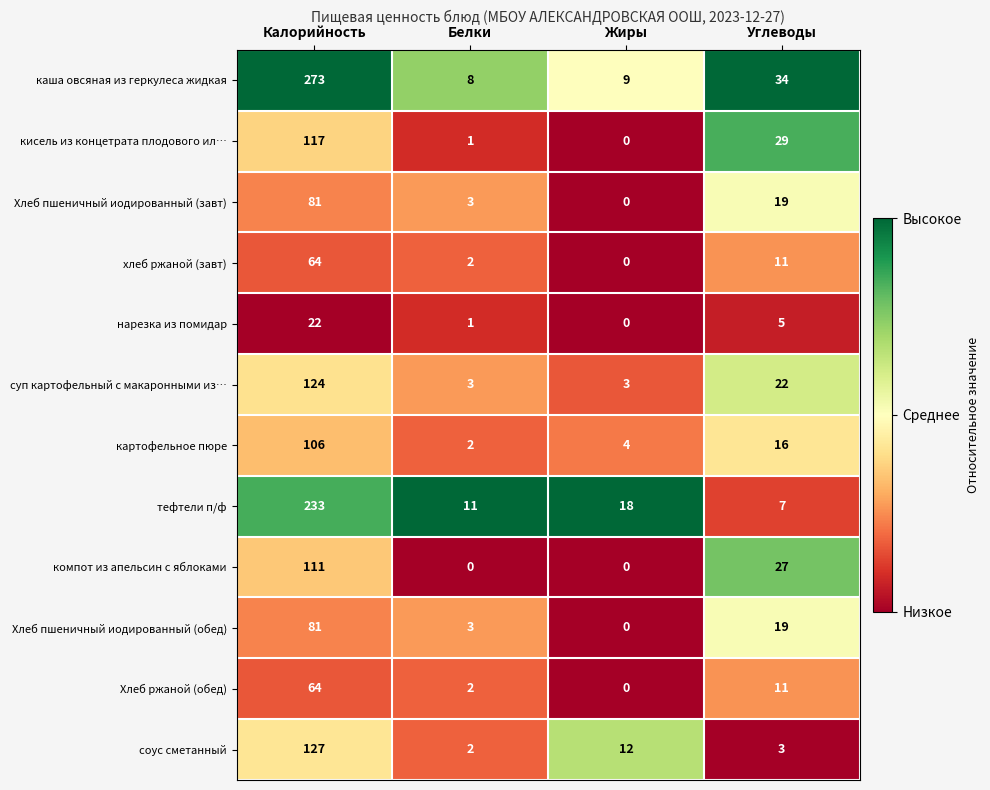

What is the difference between the maximum and second lowest values in the картофельное пюре series?

102